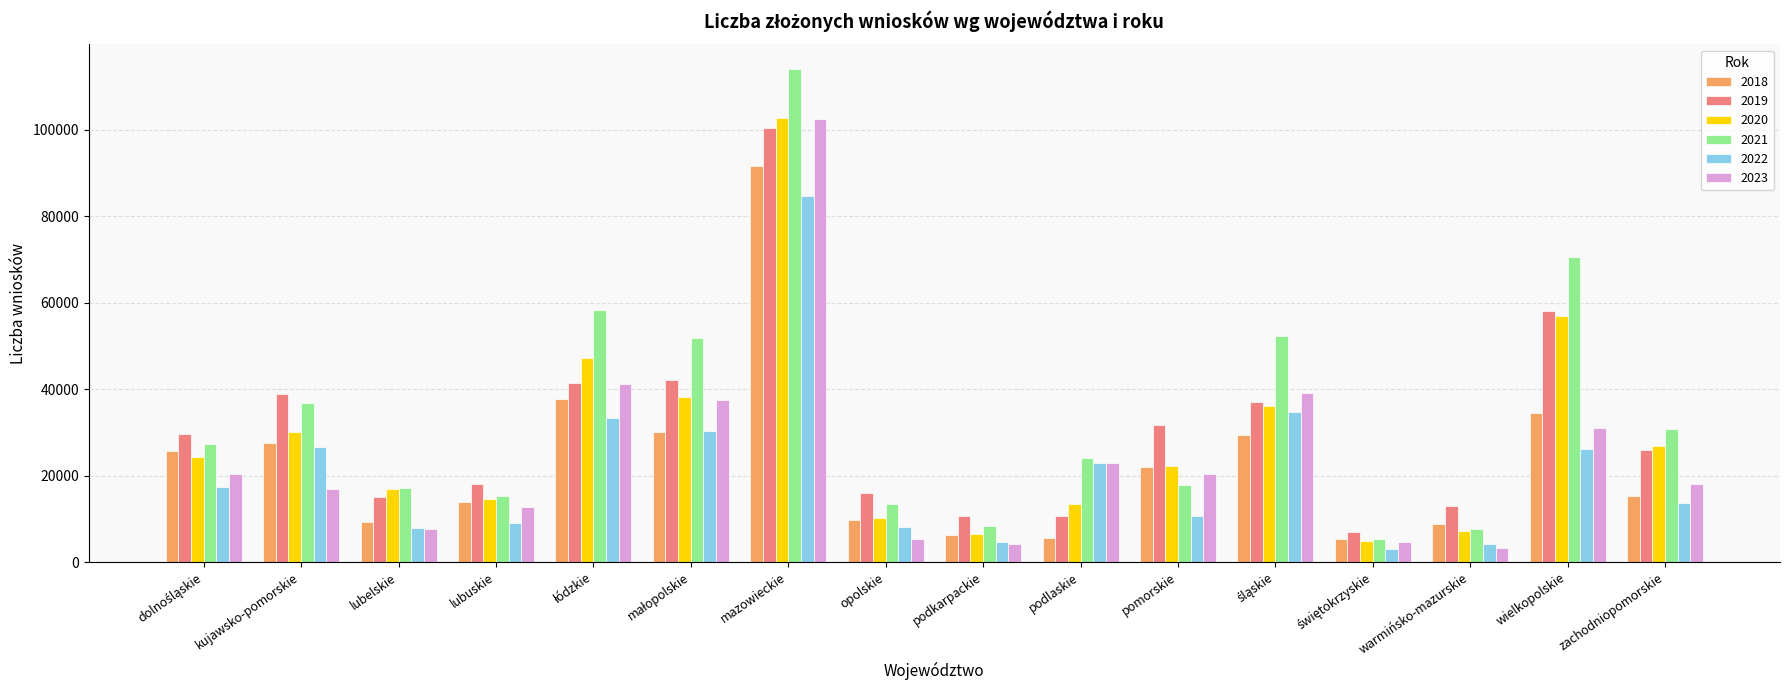

What is the label of the 11th bar from the left?

pomorskie